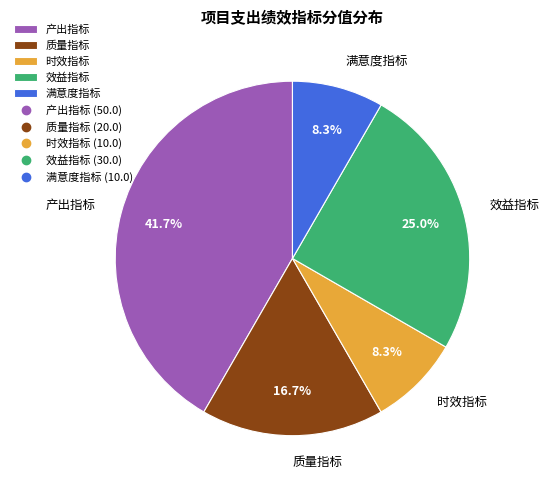

To the nearest percent, what is the combined percentage of 满意度指标 and 产出指标?

50%